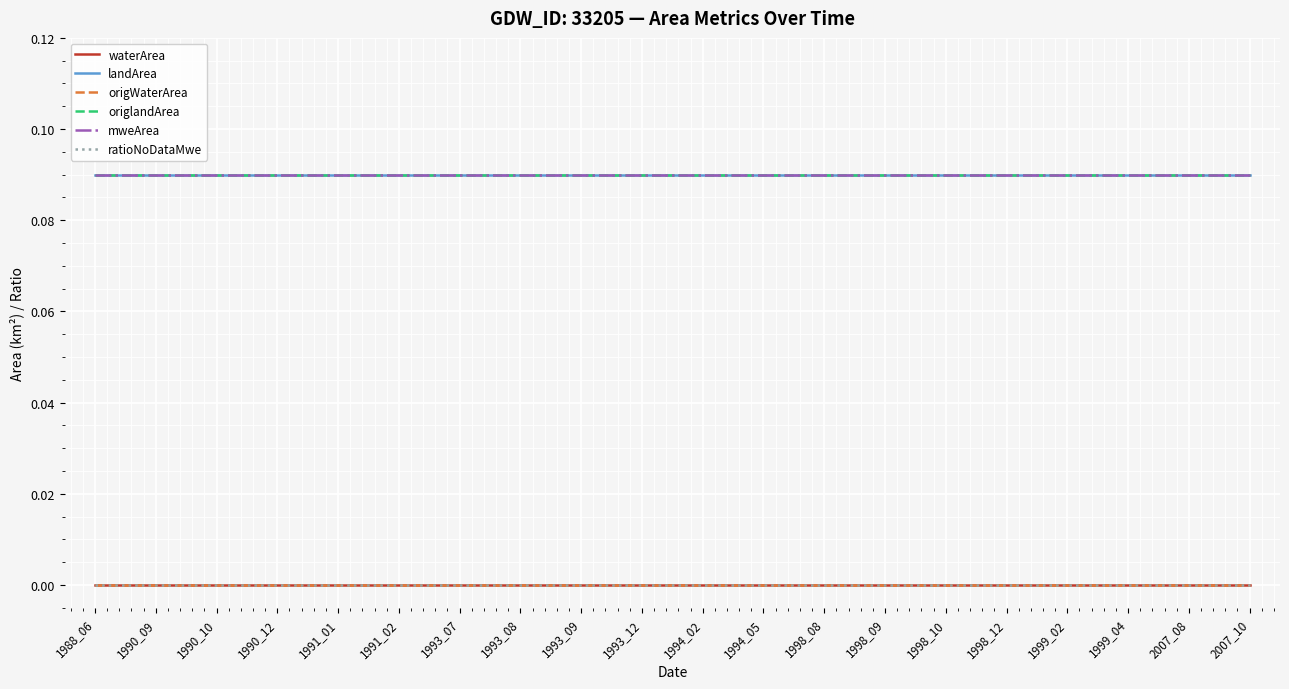

Does the chart have visible grid lines?

Yes